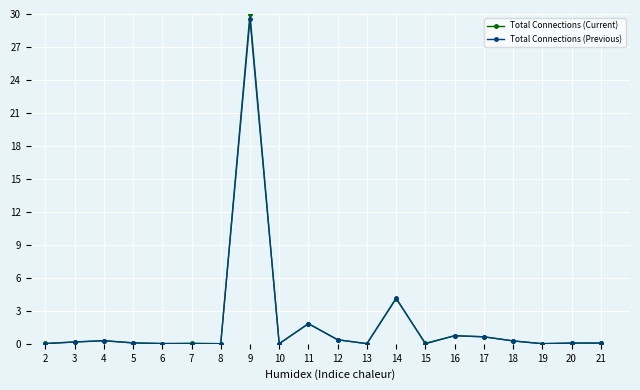

Between 11 and 12, which series saw the biggest shift?

Total Connections (Current)